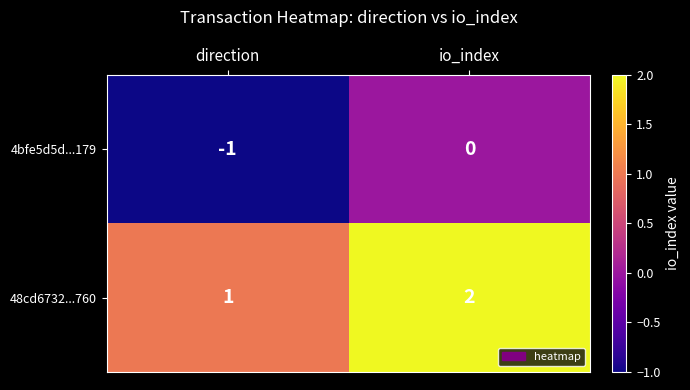

How many categories are shown in the chart?

2